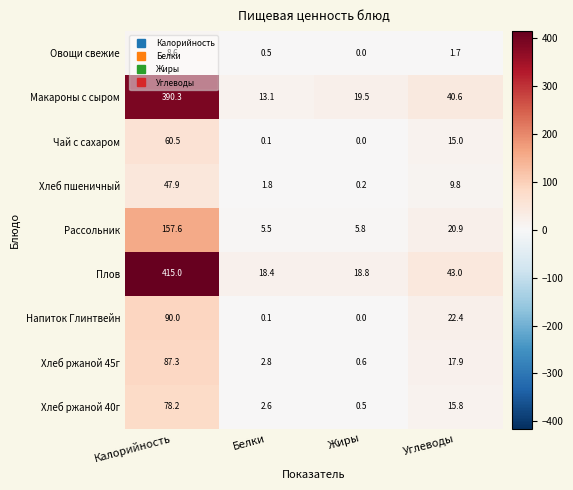

What is the difference between the second highest and minimum values in the Хлеб ржаной 45г series?

17.3